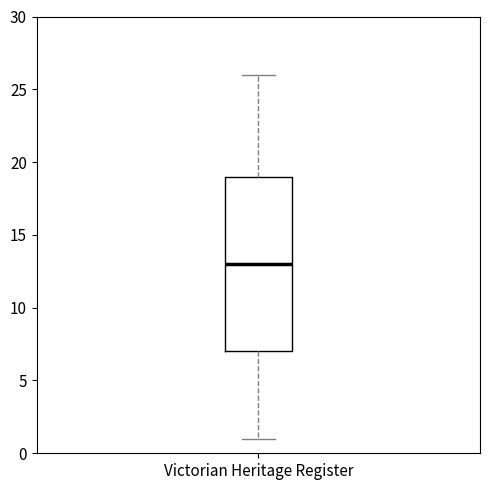

Read this box plot against the y-axis: the position of the median line, the range covered by the box, and the ends of both whiskers. The values are not printed on the chart, so give them approximately, as read against the axis.

median 13, box 7 to 19, whiskers 1 to 26